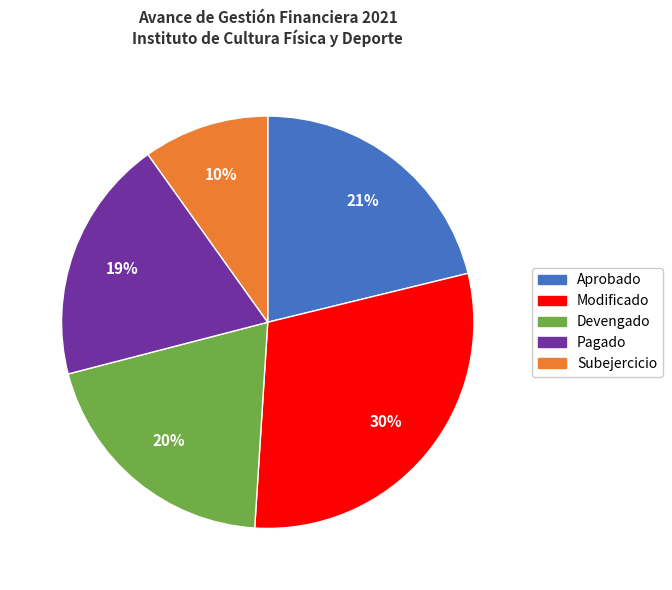

Is Subejercicio the majority of the pie?

No